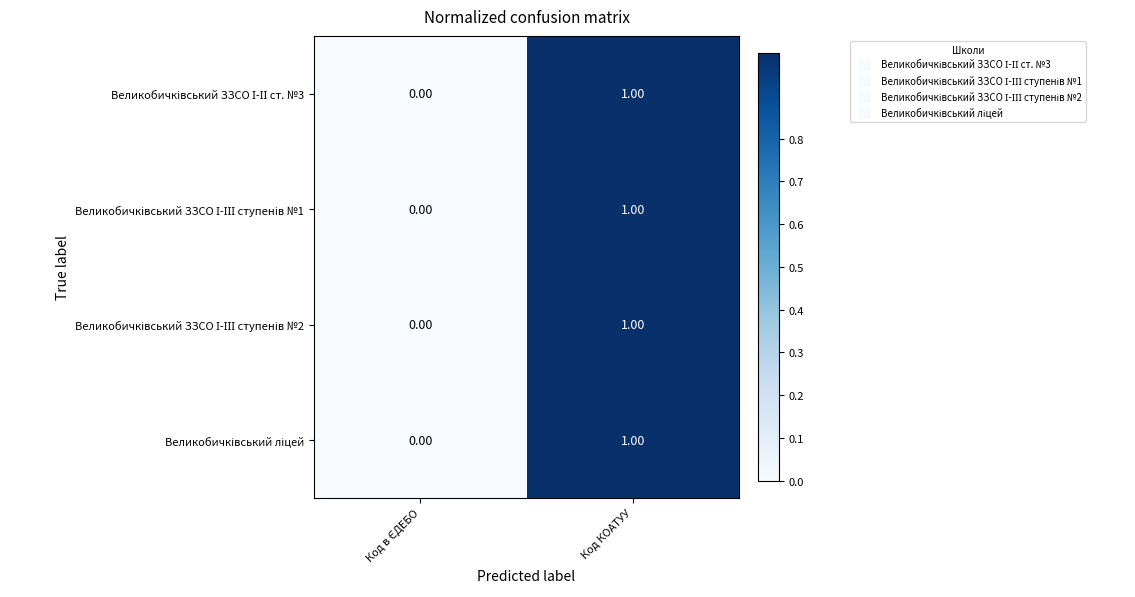

At which category is the sum across all series the highest?

Код КОАТУУ